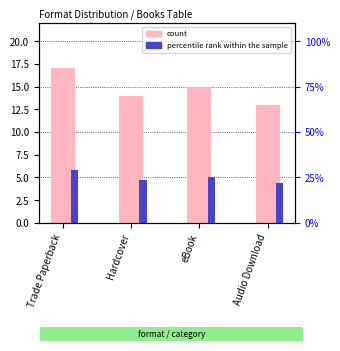

Does the chart contain any negative values?

No